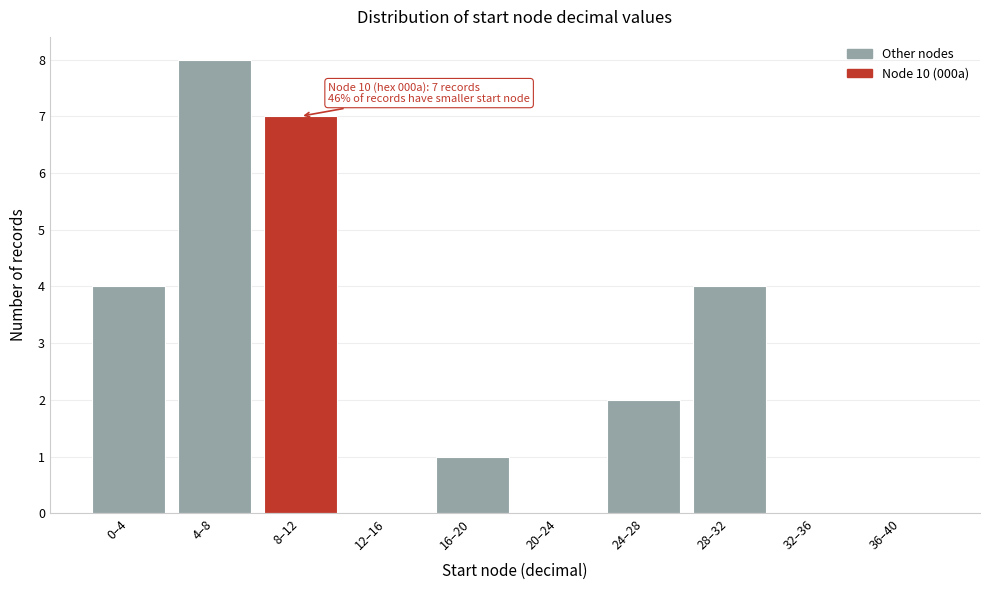

Reading left to right, transcribe all the data shown in this chart.

0–4=4	4–8=8	8–12=7	12–16=0	16–20=1	20–24=0	24–28=2	28–32=4	32–36=0	36–40=0